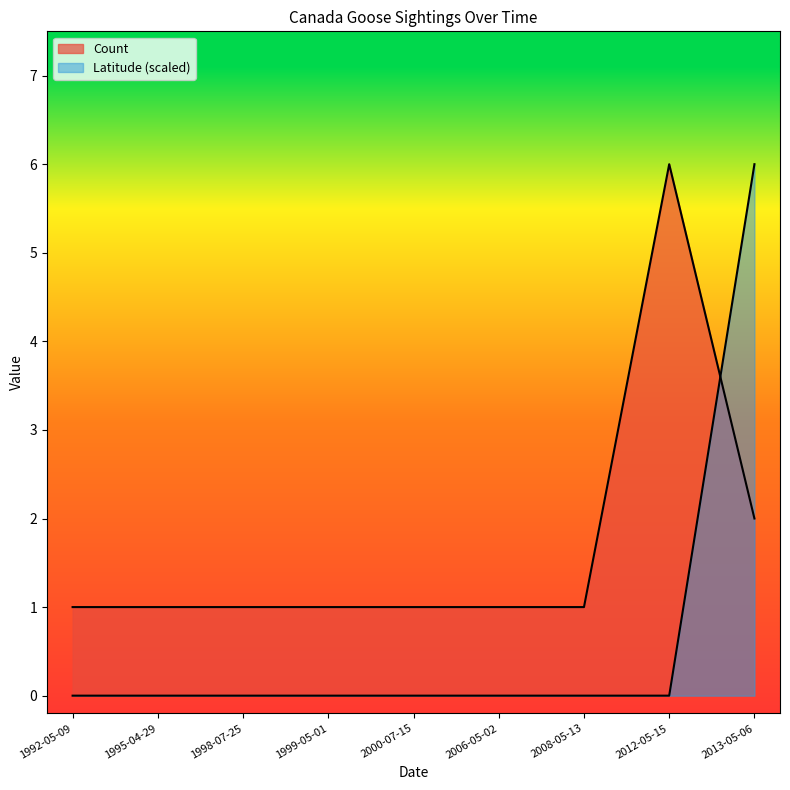

True or false: Latitude and Count intersect in this chart.

True